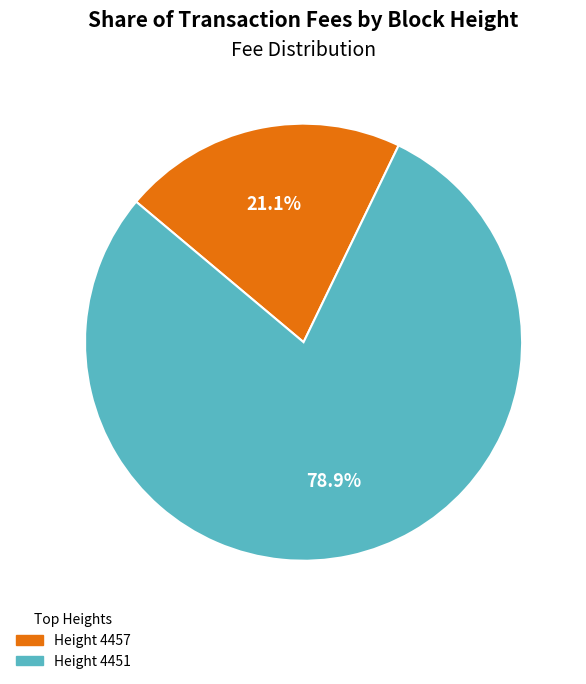

Does any single category account for the majority?

Yes